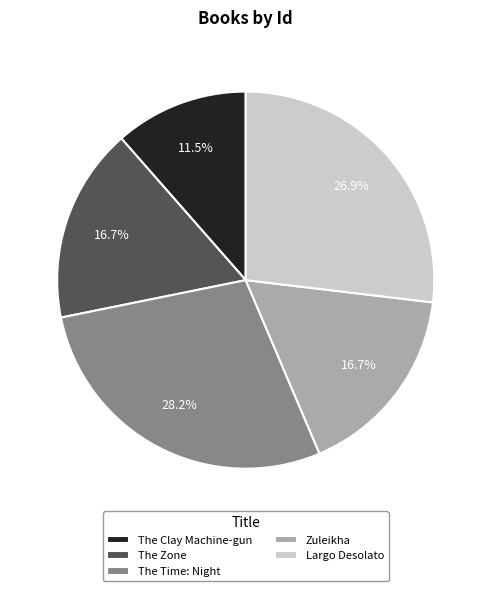

To the nearest percent, what is the average slice percentage?

20%